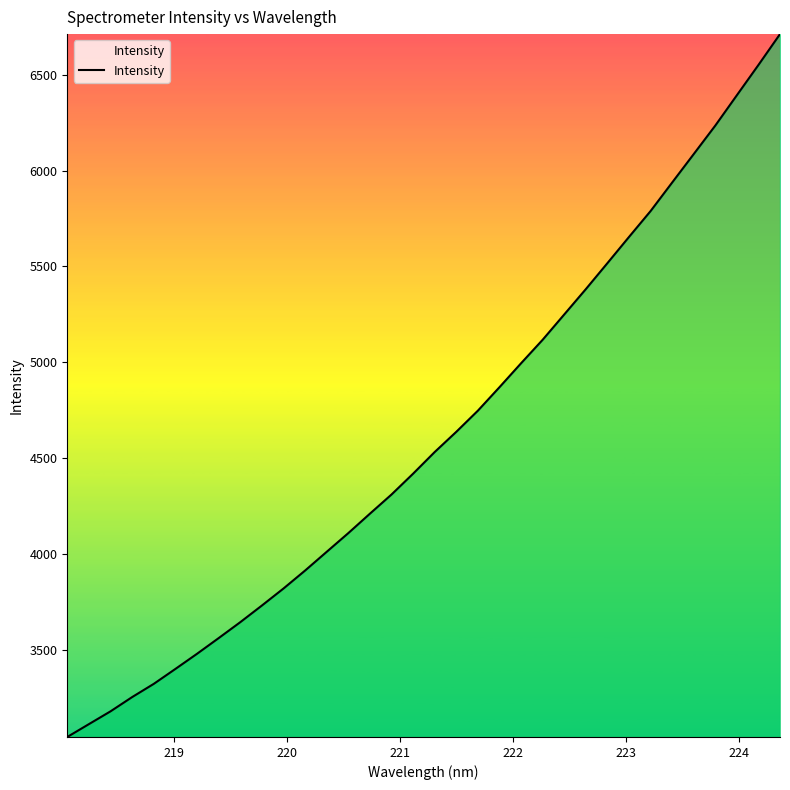

What is the difference between the maximum and minimum values?

3663.8